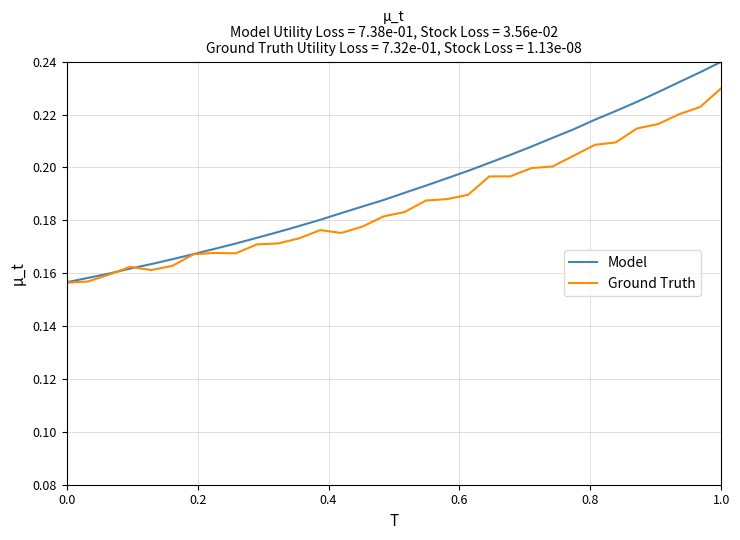

What is the difference between the second highest and second lowest values in the Ground Truth series?

0.1